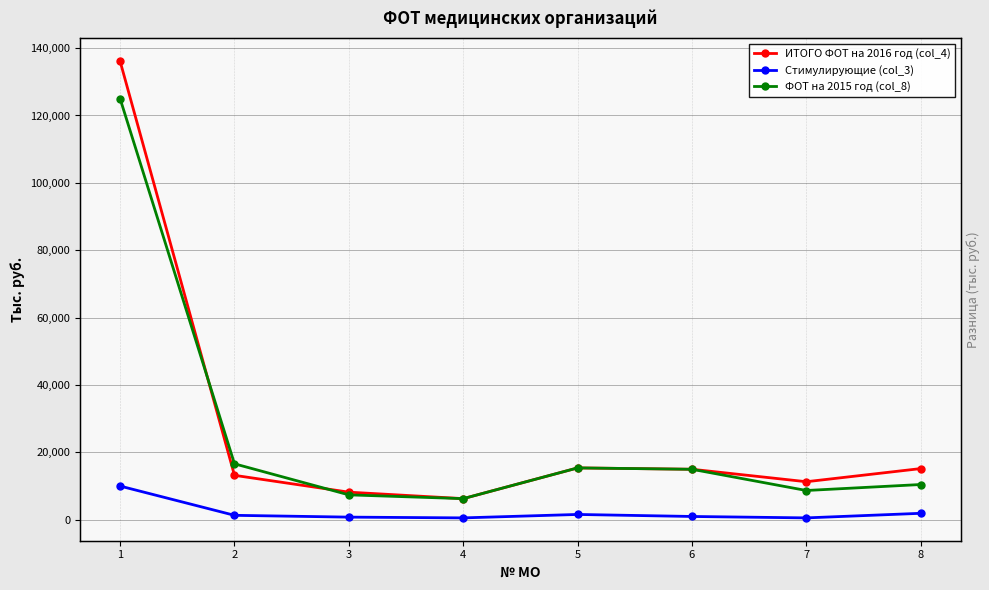

What are all the series names shown in the legend?

ИТОГО ФОТ на 2016 год (col_4), Стимулирующие (col_3), ФОТ на 2015 год (col_8)